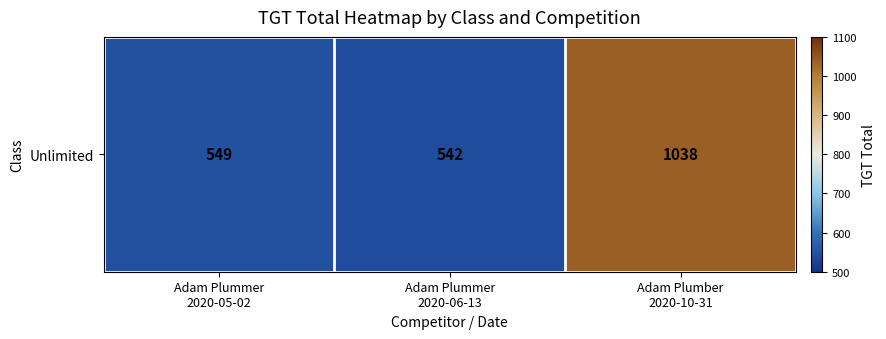

What value does the data have at Adam Plummer
2020-05-02?

549